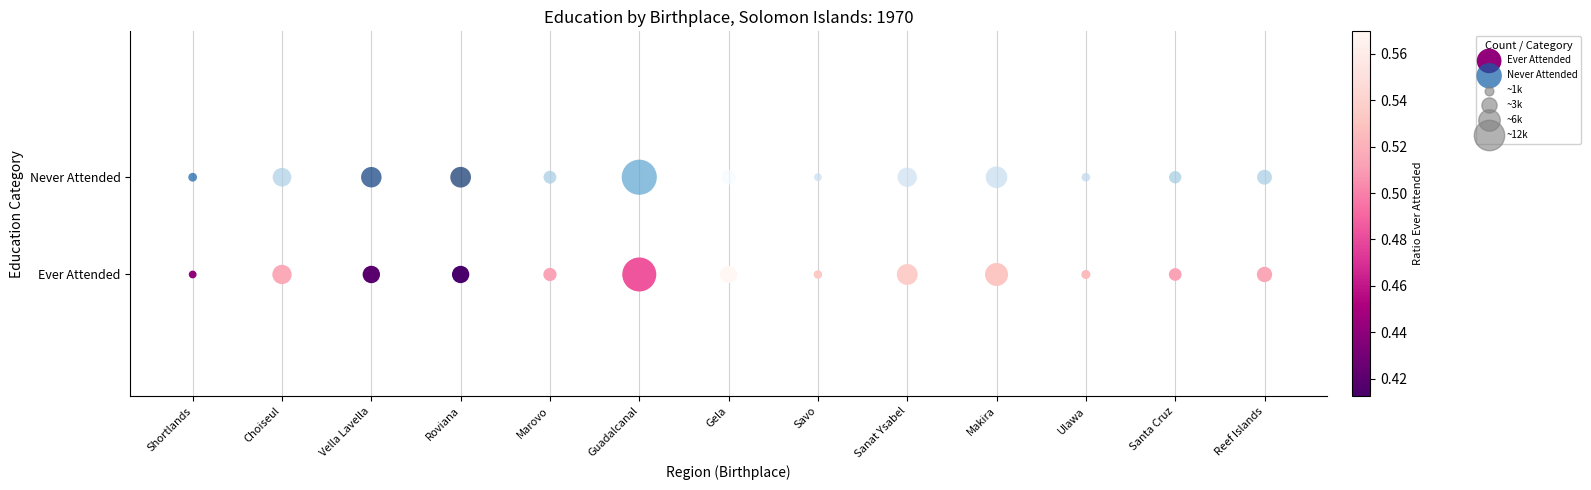

Which series contains the lowest Y value?

Ever Attended